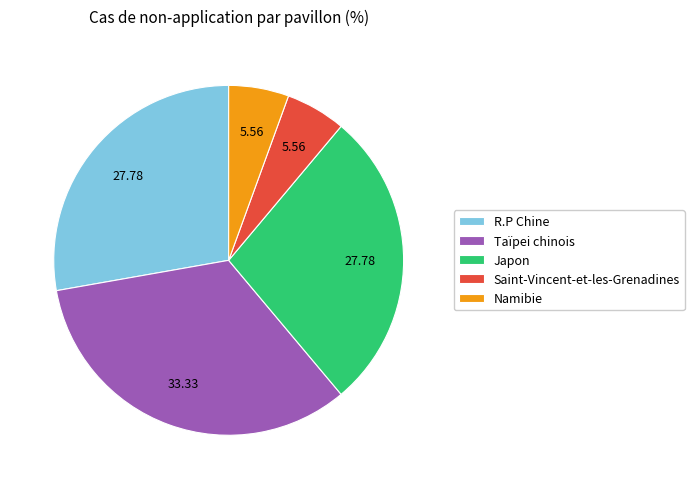

True or false: Namibie accounts for 6% of the total.

True